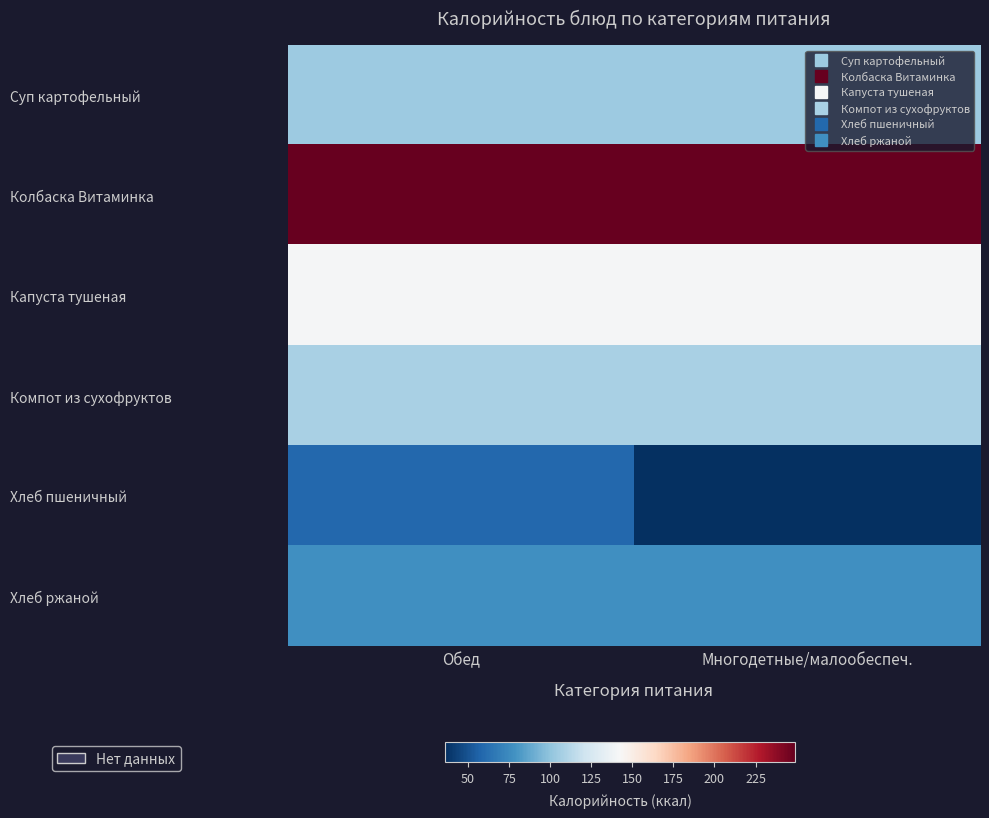

What is the spread (max minus min) of values at Обед?

189.6